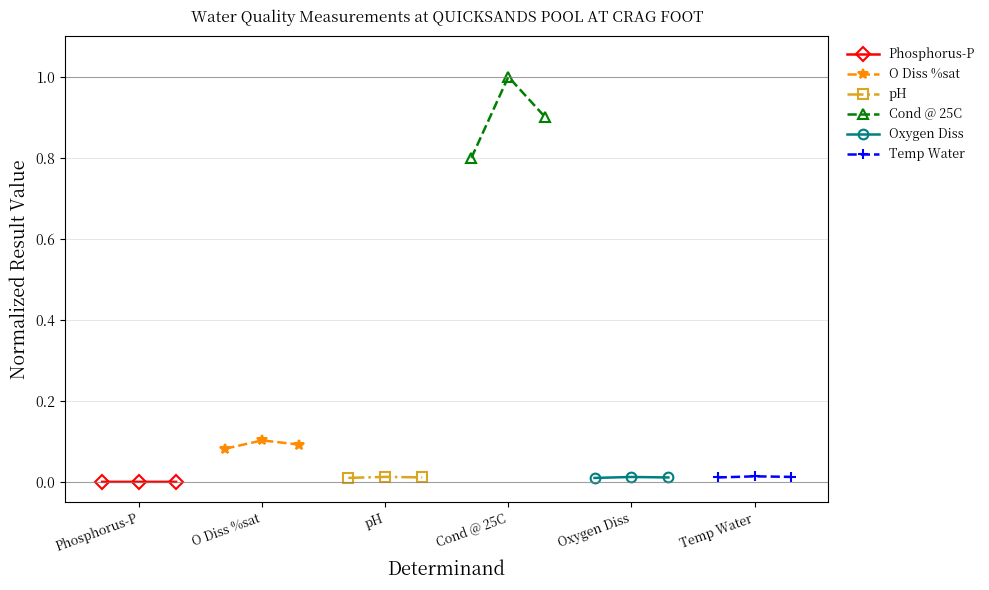

What is the label of the 3rd point from the left?

pH